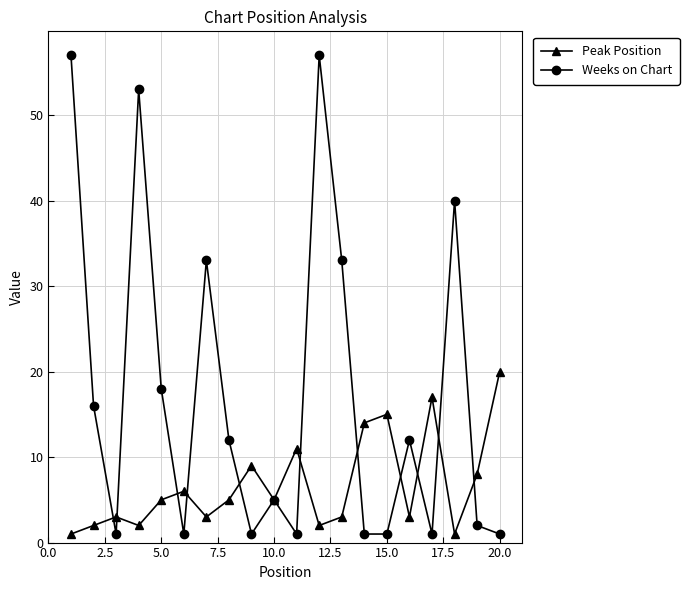

List the series in order of their peak value, highest first.

Weeks on Chart, Peak Position